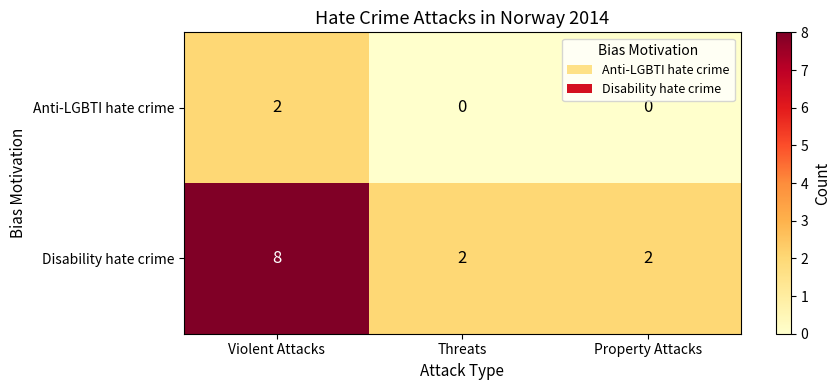

How many categories are shown in the chart?

3